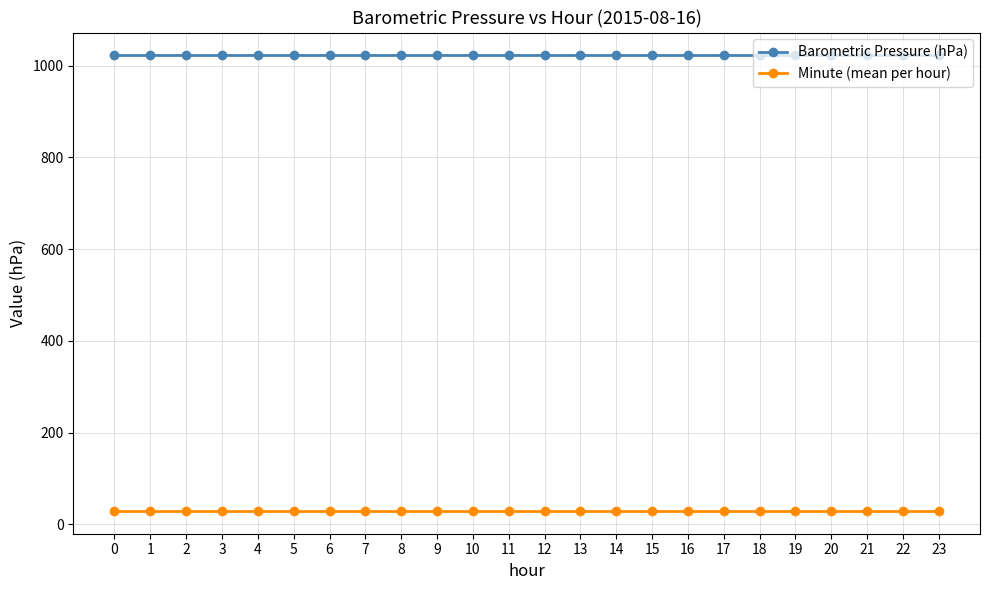

What is the difference between the highest and lowest values at 11?

993.7